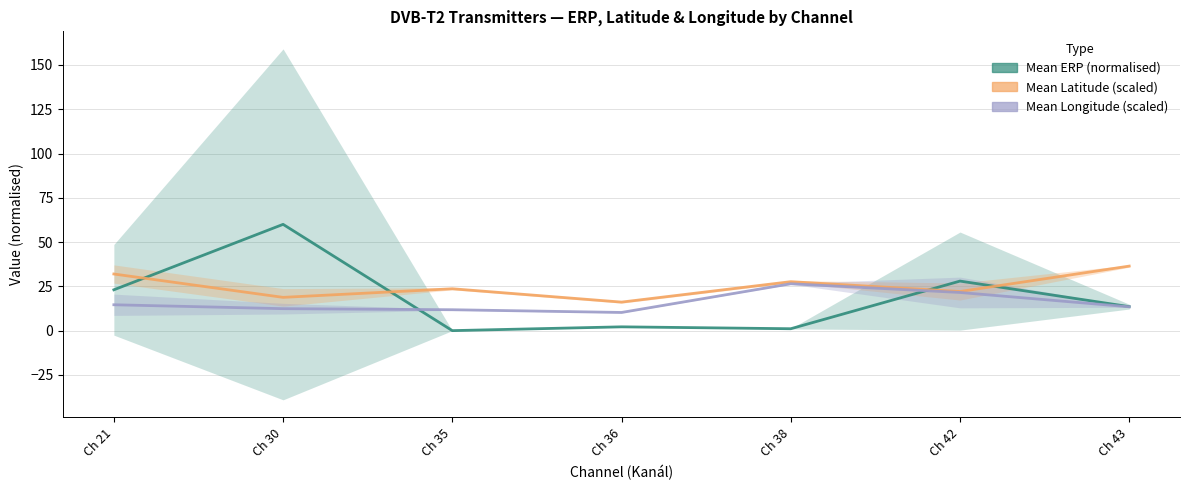

At Ch 36, list the series in order from largest to smallest.

Mean Latitude (scaled), Mean Longitude (scaled), Mean ERP (normalised)